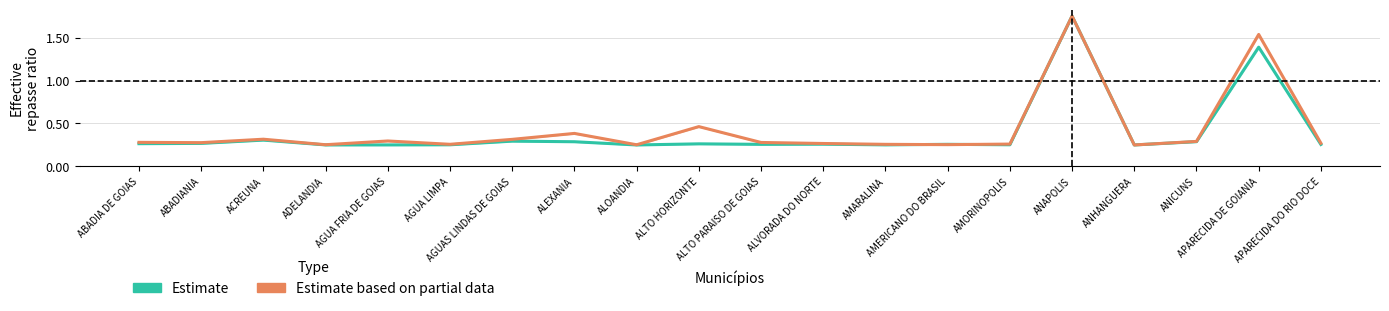

What is the smallest value displayed?

0.2